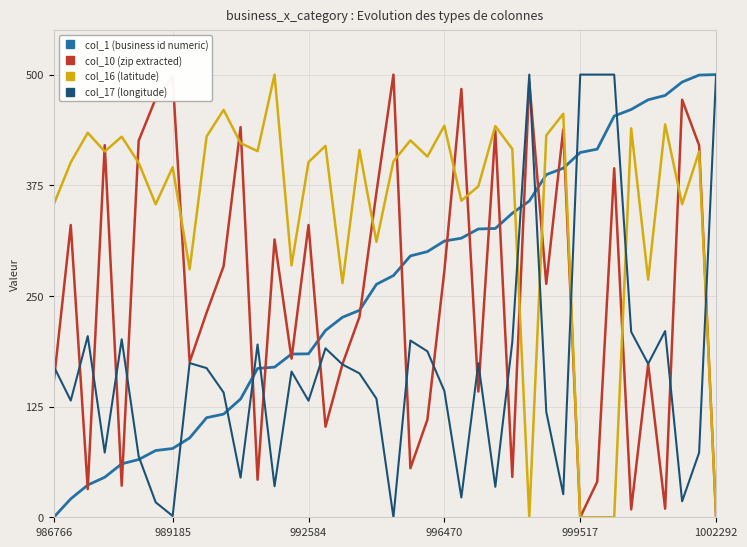

How many lines are shown in the chart?

4